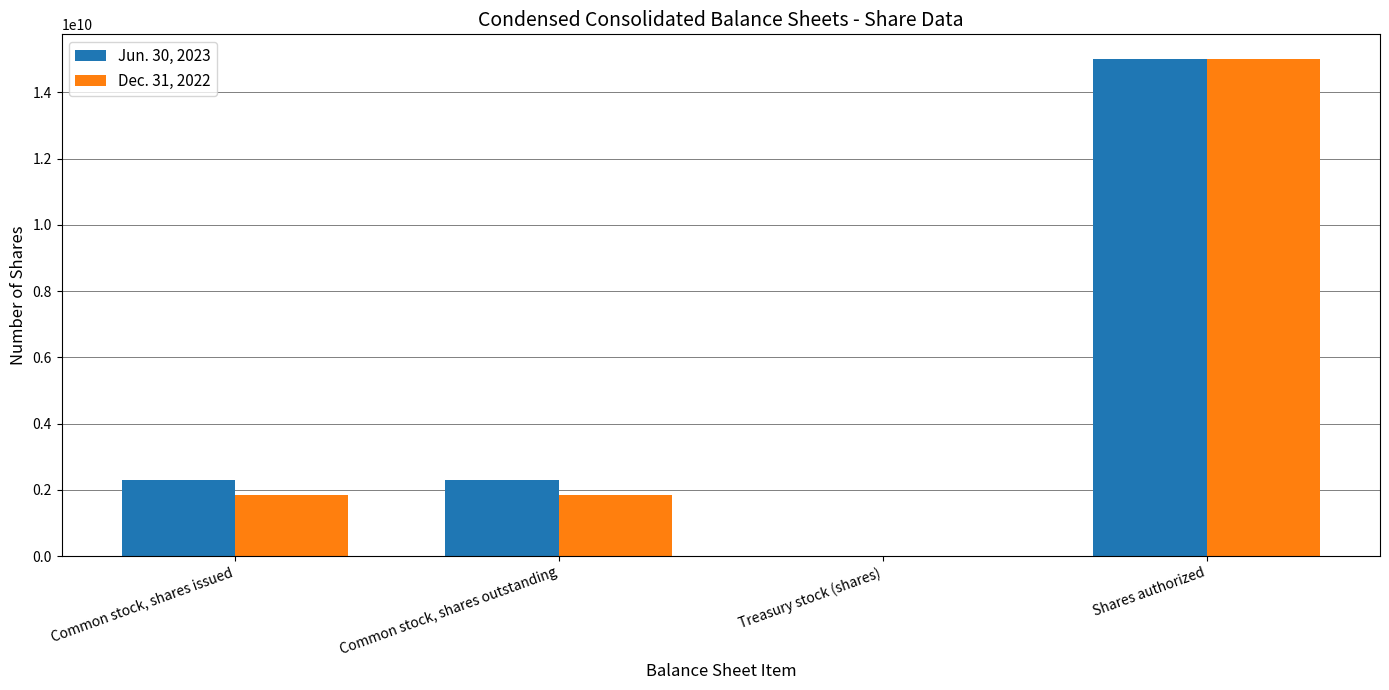

Are the bars horizontal?

No